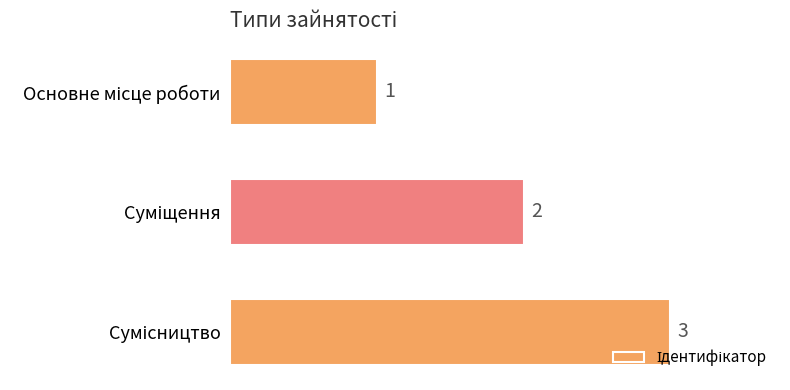

Count the values in the range 1 to 3.

3